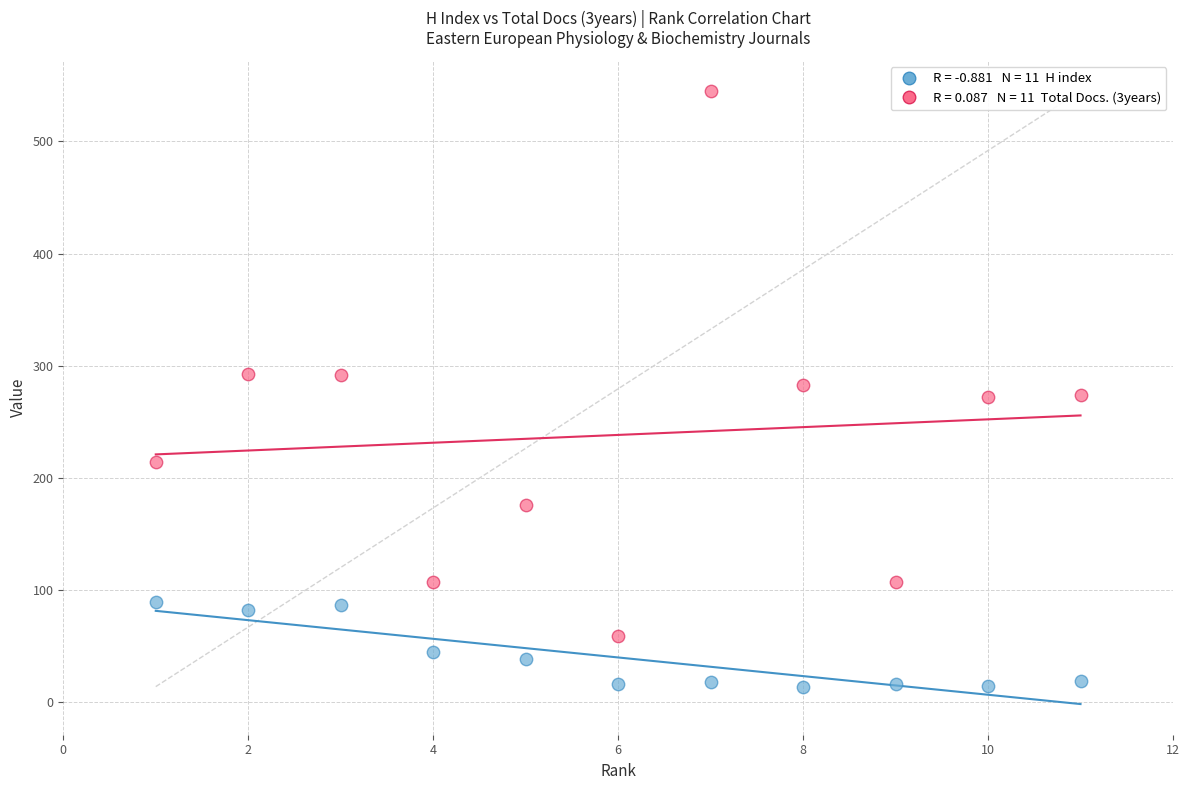

Across all data points, what is the range of X values (max minus min)?

10